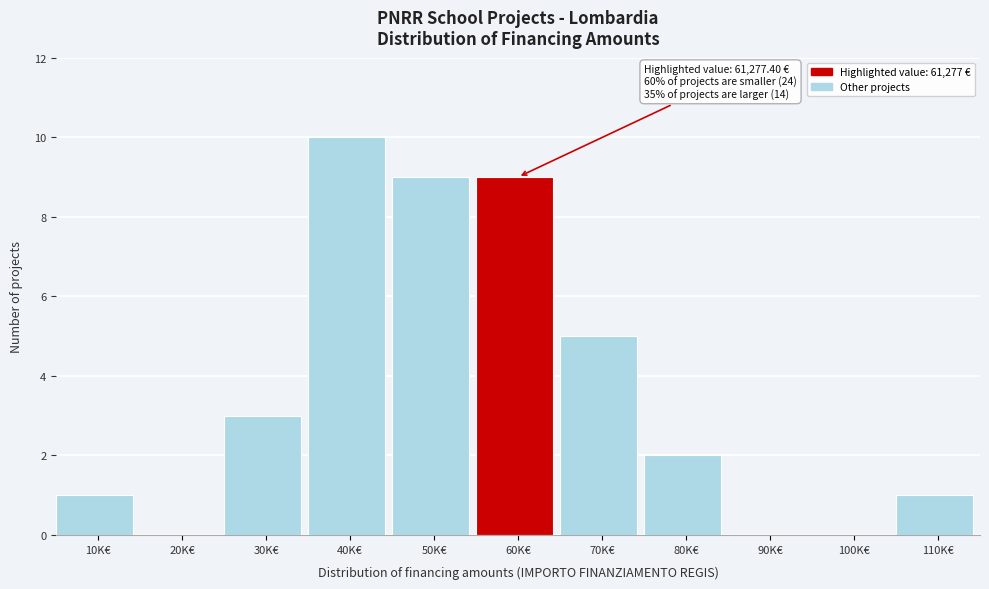

Reading left to right, extract all data points from this chart.

10K€=1	20K€=0	30K€=3	40K€=10	50K€=9	60K€=9	70K€=5	80K€=2	90K€=0	100K€=0	110K€=1